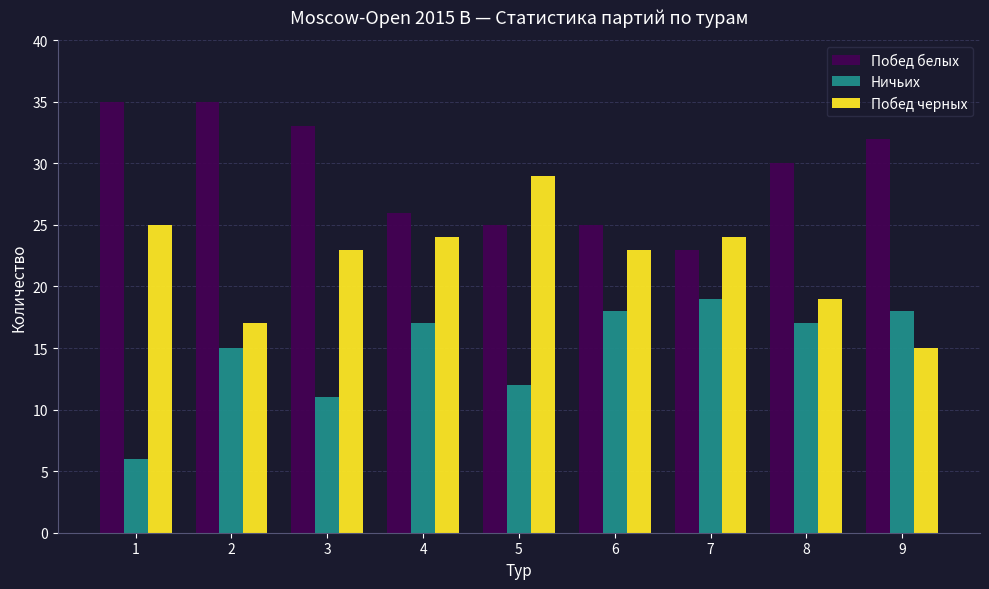

Reading right to left, list all the values displayed in this chart.

Побед белых: 9=32	8=30	7=23	6=25	5=25	4=26	3=33	2=35	1=35
Ничьих: 9=18	8=17	7=19	6=18	5=12	4=17	3=11	2=15	1=6
Побед черных: 9=15	8=19	7=24	6=23	5=29	4=24	3=23	2=17	1=25